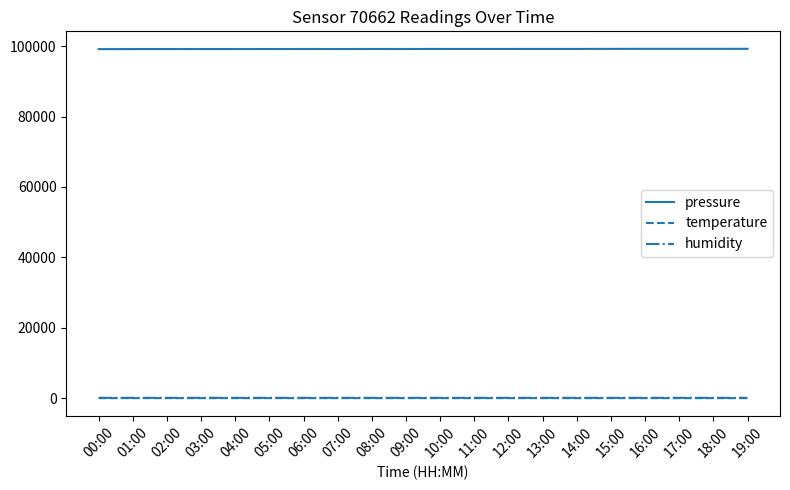

True or false: temperature and pressure intersect in this chart.

False